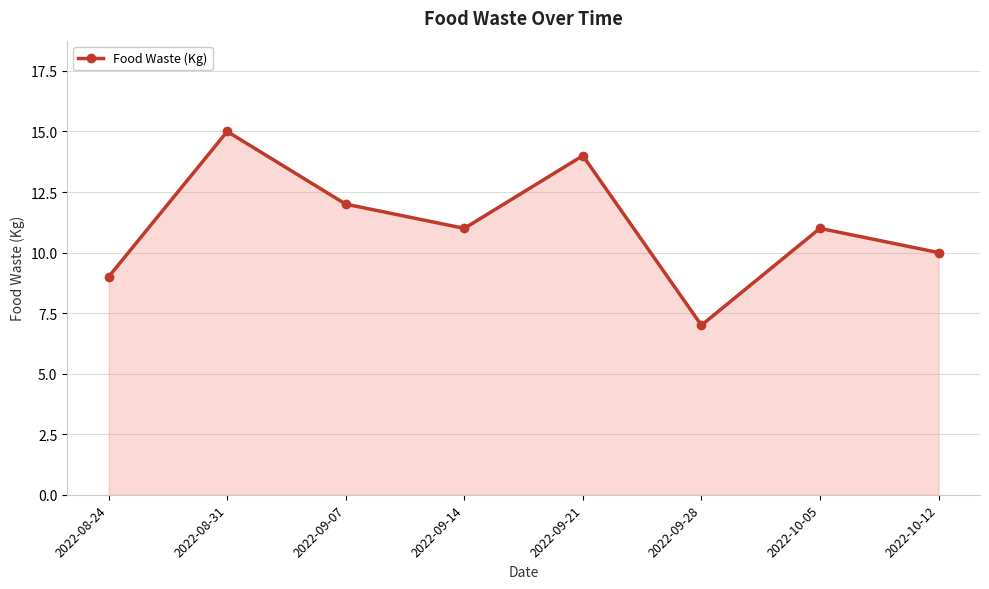

What is the change in value from 2022-09-21 to 2022-10-12?

-4